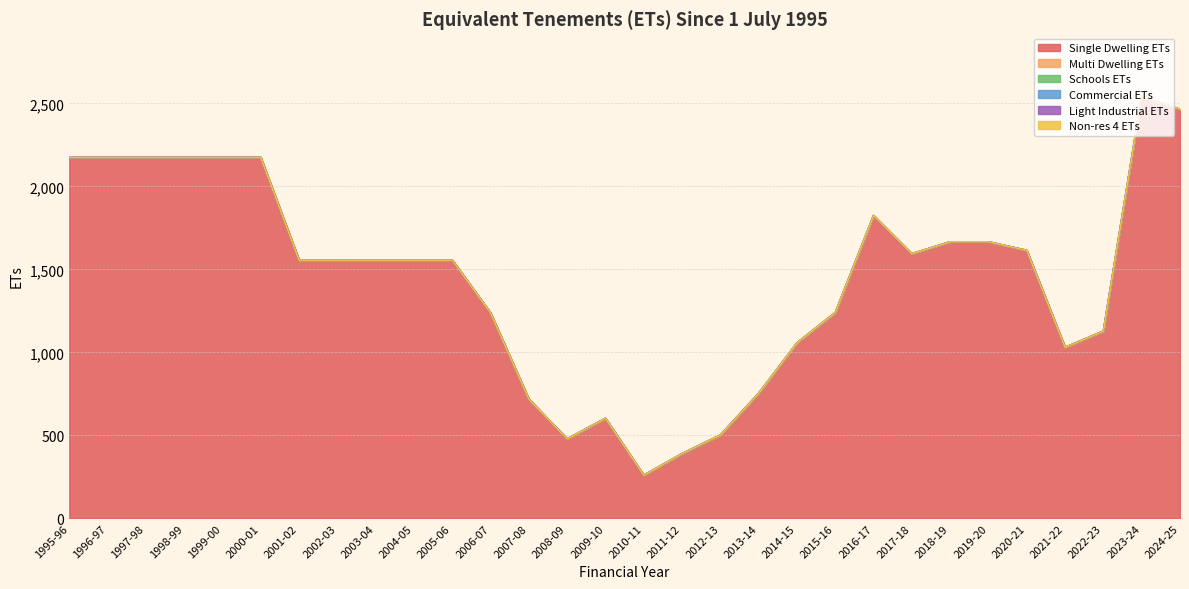

Reading left to right, what are all the values shown in this chart?

Single Dwelling ETs: 1995-96=2173.8	1996-97=2173.8	1997-98=2173.8	1998-99=2173.8	1999-00=2173.8	2000-01=2173.8	2001-02=1556.0	2002-03=1556.0	2003-04=1556.0	2004-05=1556.0	2005-06=1556.0	2006-07=1237.7	2007-08=717.8	2008-09=478.8	2009-10=603.0	2010-11=260.0	2011-12=390.0	2012-13=502.0	2013-14=753.5	2014-15=1057.3	2015-16=1239.4	2016-17=1824.4	2017-18=1594.0	2018-19=1666.0	2019-20=1666.0	2020-21=1614.0	2021-22=1030.0	2022-23=1128.0	2023-24=2541.0	2024-25=2464.0
Multi Dwelling ETs: 1995-96=0.0	1996-97=0.0	1997-98=0.0	1998-99=0.0	1999-00=0.0	2000-01=0.0	2001-02=0.0	2002-03=0.0	2003-04=0.0	2004-05=0.0	2005-06=0.0	2006-07=0.0	2007-08=0.0	2008-09=0.0	2009-10=0.0	2010-11=0.0	2011-12=0.0	2012-13=0.0	2013-14=0.0	2014-15=0.0	2015-16=0.0	2016-17=0.0	2017-18=0.0	2018-19=0.0	2019-20=0.0	2020-21=0.0	2021-22=0.0	2022-23=0.0	2023-24=0.0	2024-25=0.0
Schools ETs: 1995-96=0.0	1996-97=0.0	1997-98=0.0	1998-99=0.0	1999-00=0.0	2000-01=0.0	2001-02=0.0	2002-03=0.0	2003-04=0.0	2004-05=0.0	2005-06=0.0	2006-07=0.0	2007-08=0.0	2008-09=0.0	2009-10=0.0	2010-11=0.0	2011-12=0.0	2012-13=0.0	2013-14=0.0	2014-15=0.0	2015-16=0.0	2016-17=0.0	2017-18=0.0	2018-19=0.0	2019-20=0.0	2020-21=0.0	2021-22=0.0	2022-23=0.0	2023-24=0.0	2024-25=0.0
Commercial ETs: 1995-96=0.0	1996-97=0.0	1997-98=0.0	1998-99=0.0	1999-00=0.0	2000-01=0.0	2001-02=0.0	2002-03=0.0	2003-04=0.0	2004-05=0.0	2005-06=0.0	2006-07=0.0	2007-08=0.0	2008-09=0.0	2009-10=0.0	2010-11=0.0	2011-12=0.0	2012-13=0.0	2013-14=0.0	2014-15=0.0	2015-16=0.0	2016-17=0.0	2017-18=0.0	2018-19=0.0	2019-20=0.0	2020-21=0.0	2021-22=0.0	2022-23=0.0	2023-24=0.0	2024-25=0.0
Light Industrial ETs: 1995-96=0.0	1996-97=0.0	1997-98=0.0	1998-99=0.0	1999-00=0.0	2000-01=0.0	2001-02=0.0	2002-03=0.0	2003-04=0.0	2004-05=0.0	2005-06=0.0	2006-07=0.0	2007-08=0.0	2008-09=0.0	2009-10=0.0	2010-11=0.0	2011-12=0.0	2012-13=0.0	2013-14=0.0	2014-15=0.0	2015-16=0.0	2016-17=0.0	2017-18=0.0	2018-19=0.0	2019-20=0.0	2020-21=0.0	2021-22=0.0	2022-23=0.0	2023-24=0.0	2024-25=0.0
Non-res 4 ETs: 1995-96=0.0	1996-97=0.0	1997-98=0.0	1998-99=0.0	1999-00=0.0	2000-01=0.0	2001-02=0.0	2002-03=0.0	2003-04=0.0	2004-05=0.0	2005-06=0.0	2006-07=0.0	2007-08=0.0	2008-09=0.0	2009-10=0.0	2010-11=0.0	2011-12=0.0	2012-13=0.0	2013-14=0.0	2014-15=0.0	2015-16=0.0	2016-17=0.0	2017-18=0.0	2018-19=0.0	2019-20=0.0	2020-21=0.0	2021-22=0.0	2022-23=0.0	2023-24=0.0	2024-25=0.0